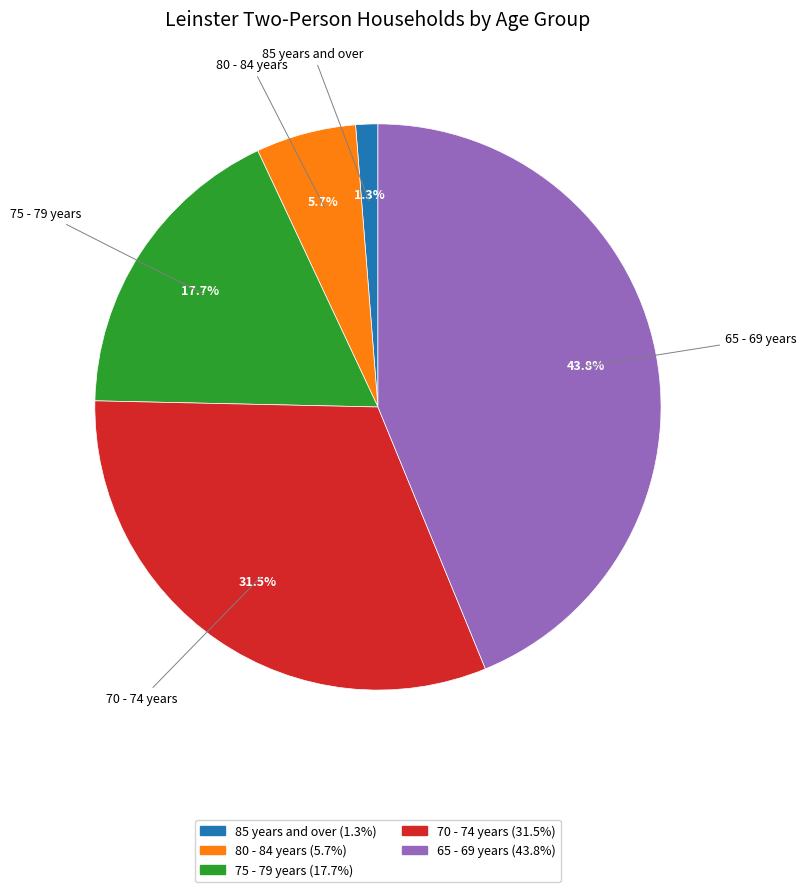

What is the largest slice in the pie chart?

65 - 69 years